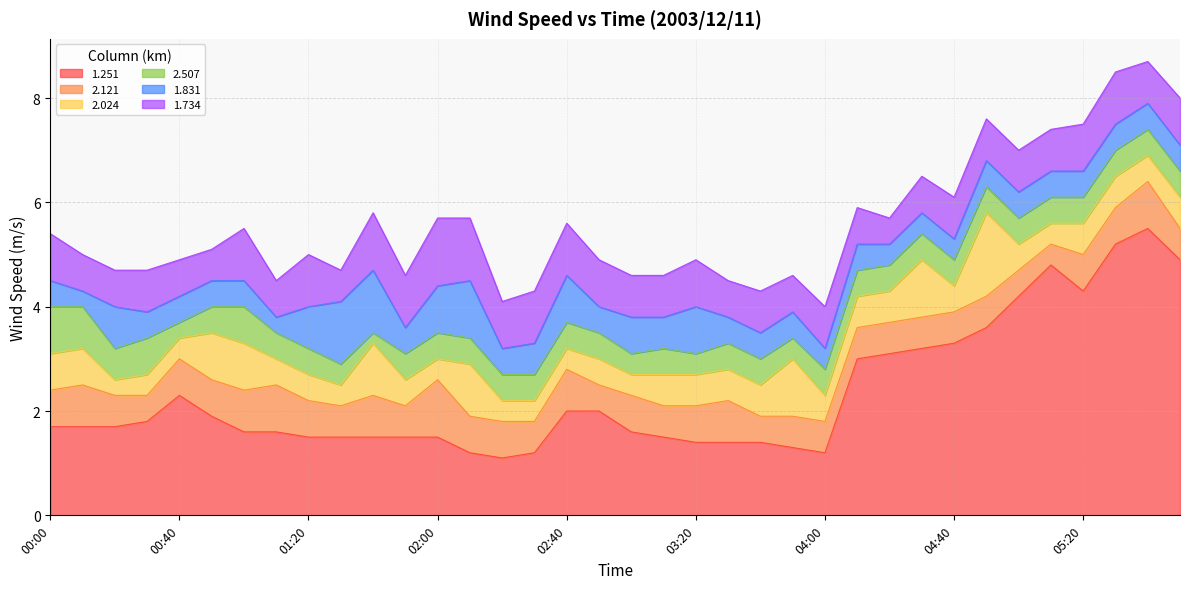

The value of 1.251 at 02:40 is 2.0. True or false?

True